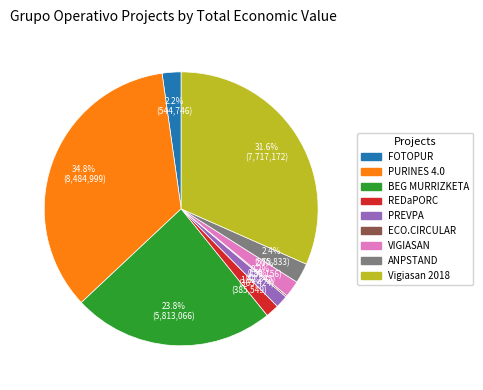

To the nearest percent, what is the difference between the largest and smallest slice percentages?

35%